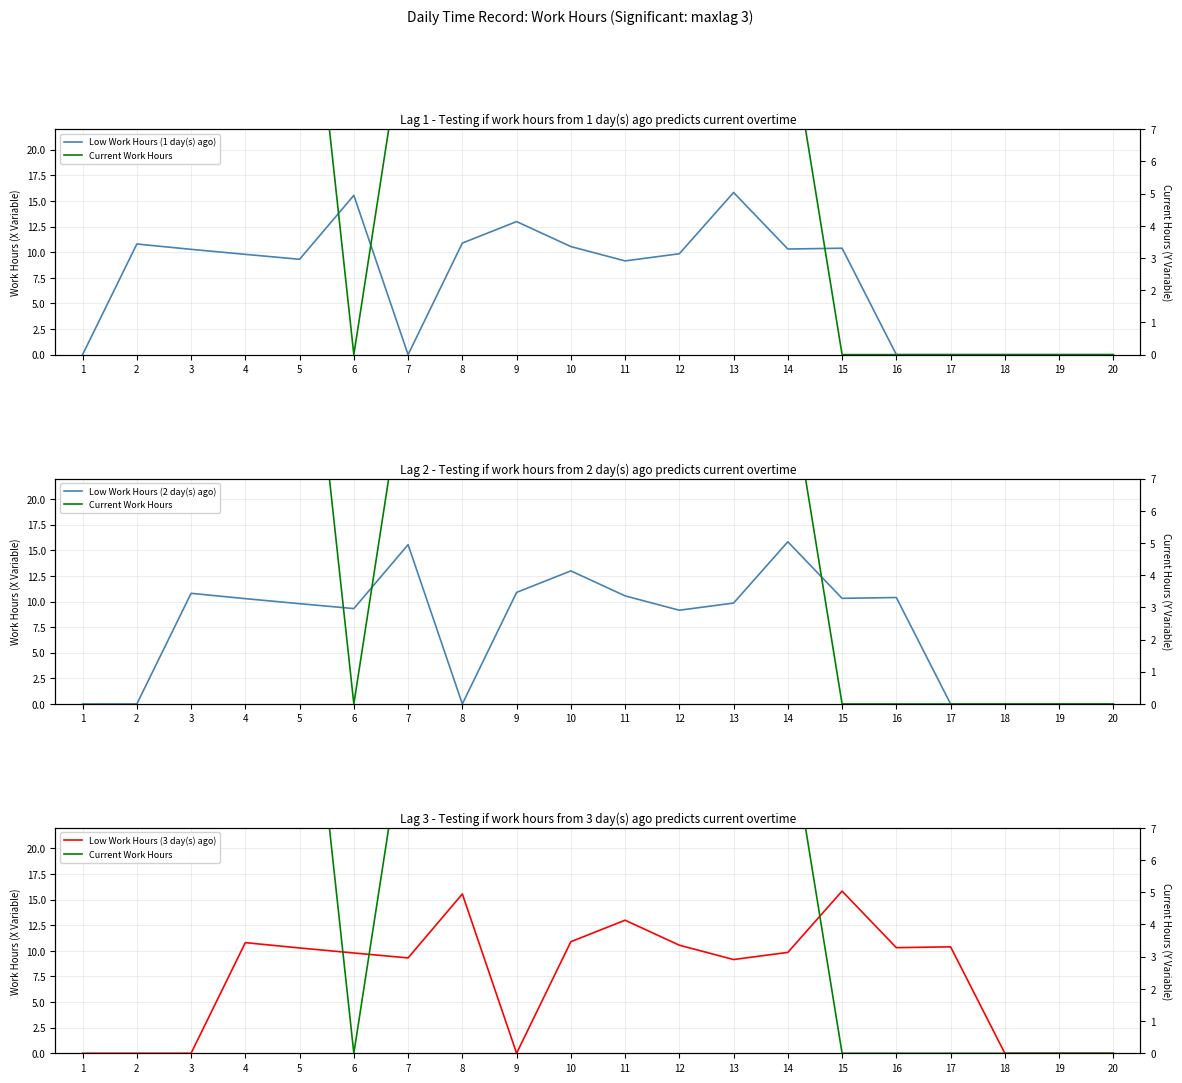

Count the number of data series in this chart.

4